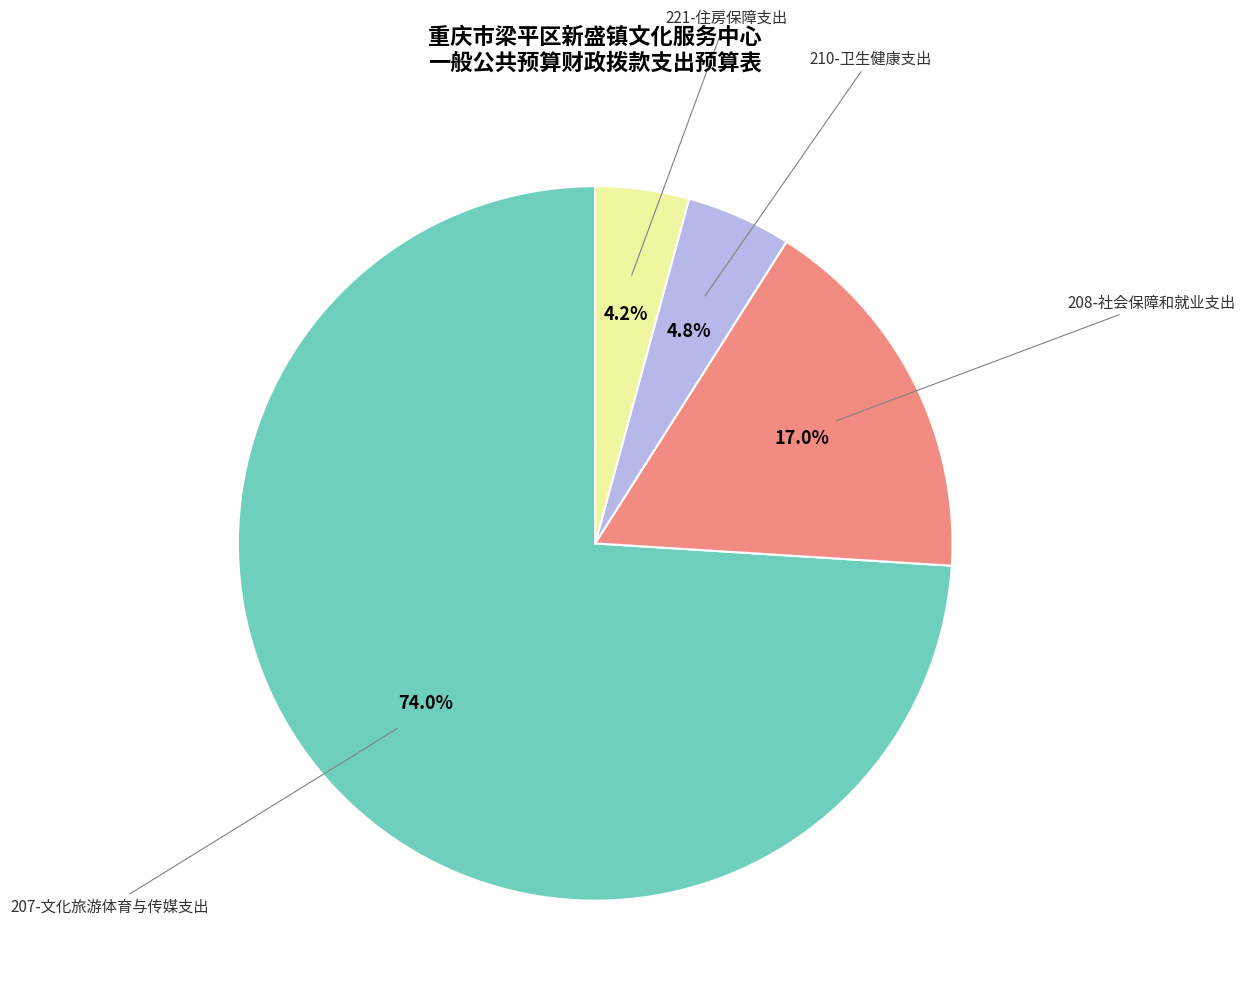

Which slice is the largest?

207-文化旅游体育与传媒支出